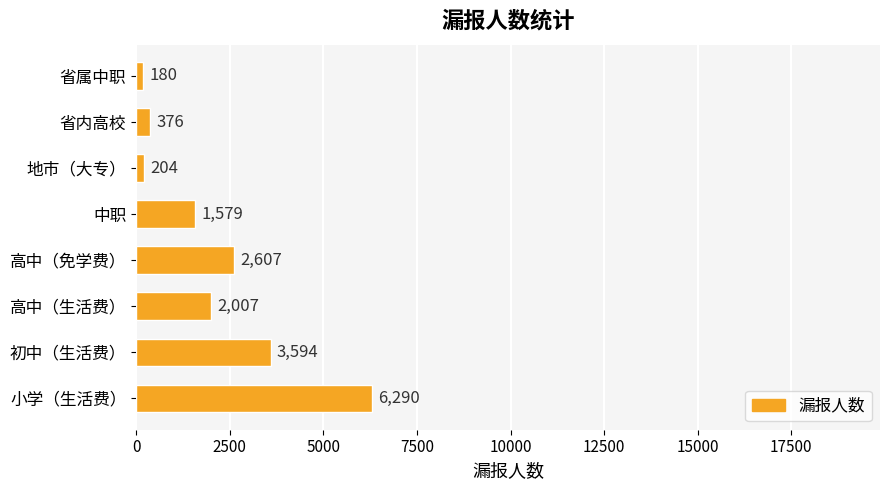

List the labels in order of value, smallest first.

省属中职, 地市（大专）, 省内高校, 中职, 高中（生活费）, 高中（免学费）, 初中（生活费）, 小学（生活费）